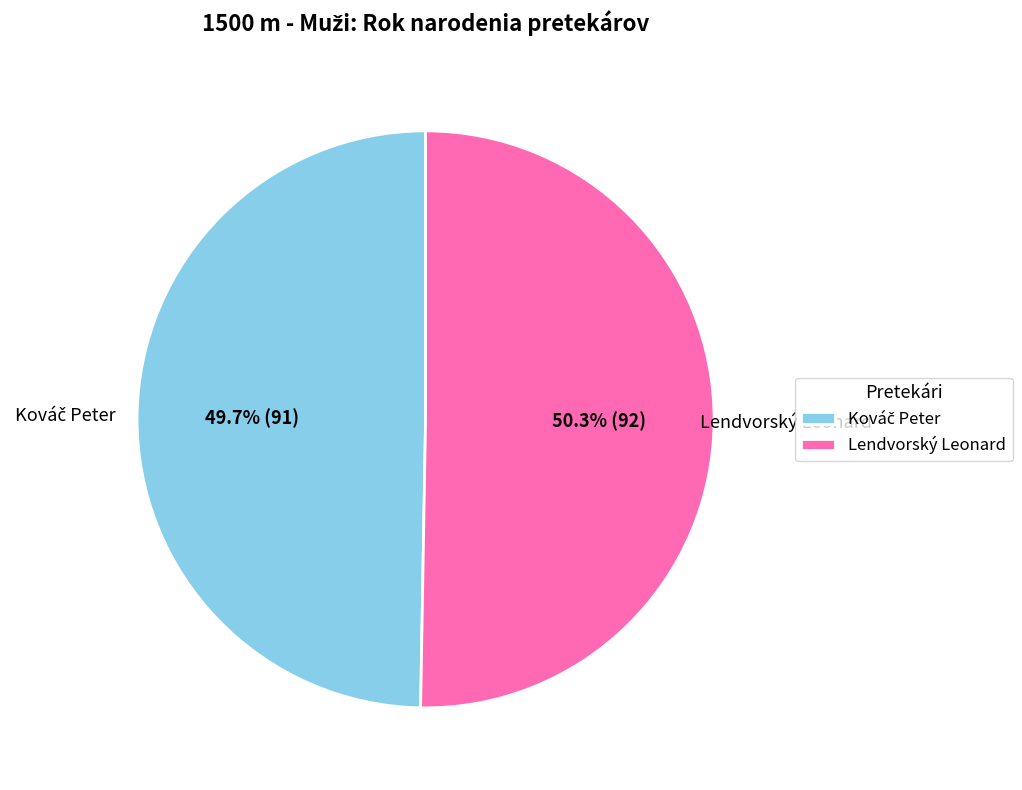

Which category has the biggest portion of the pie?

Lendvorský Leonard